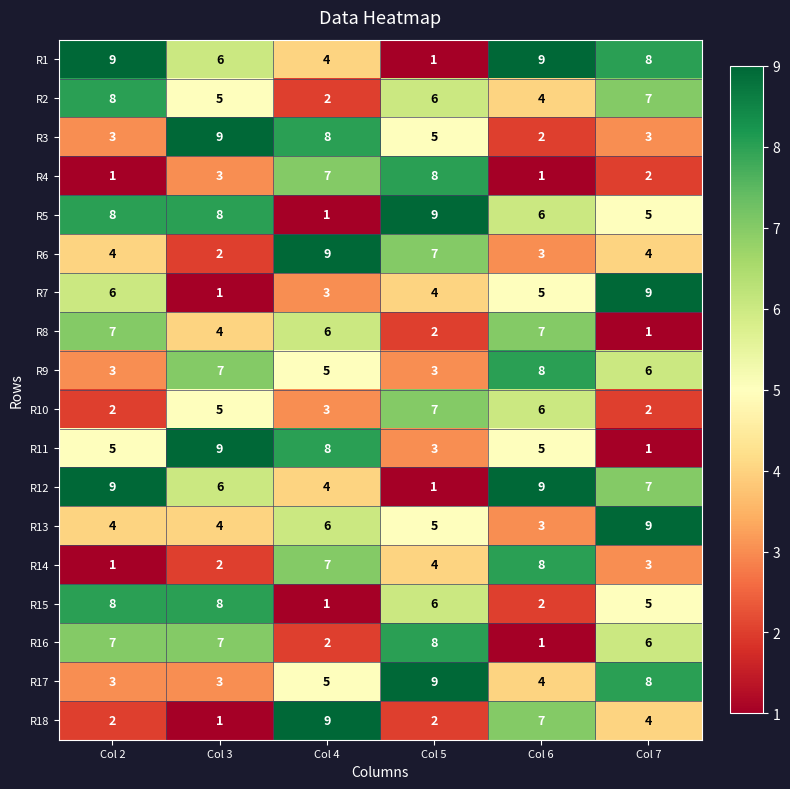

Where is R16 nearest to the value 4?

Col 4